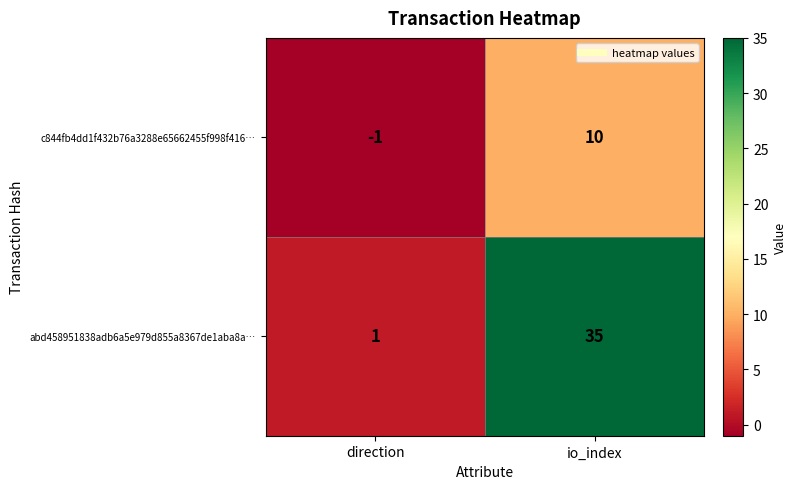

What is the difference between the abd458951838adb6a5e979d855a8367de1aba8a… values at direction and io_index?

34